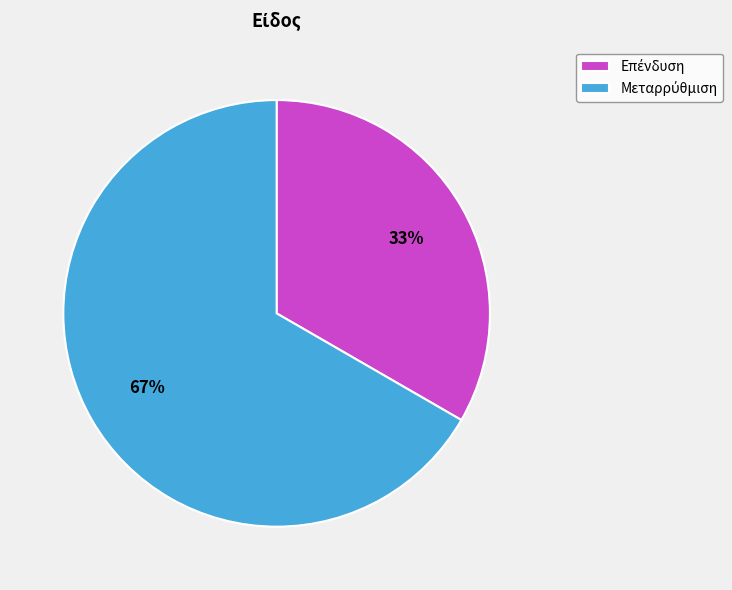

To the nearest percent, what is the average slice percentage?

50%